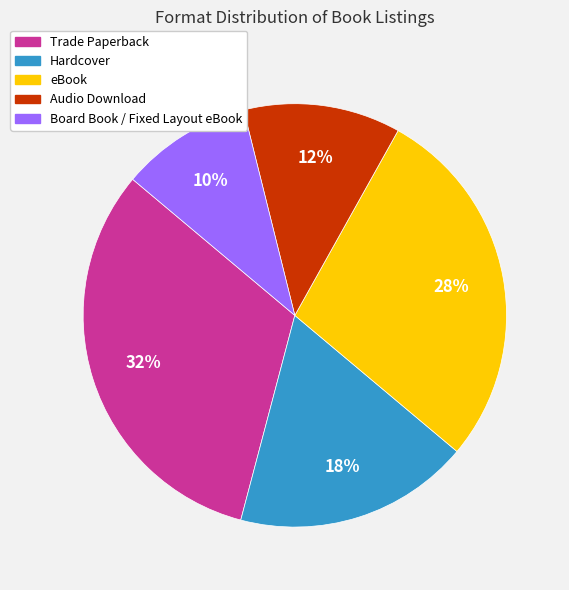

Which slice is the largest?

Trade Paperback